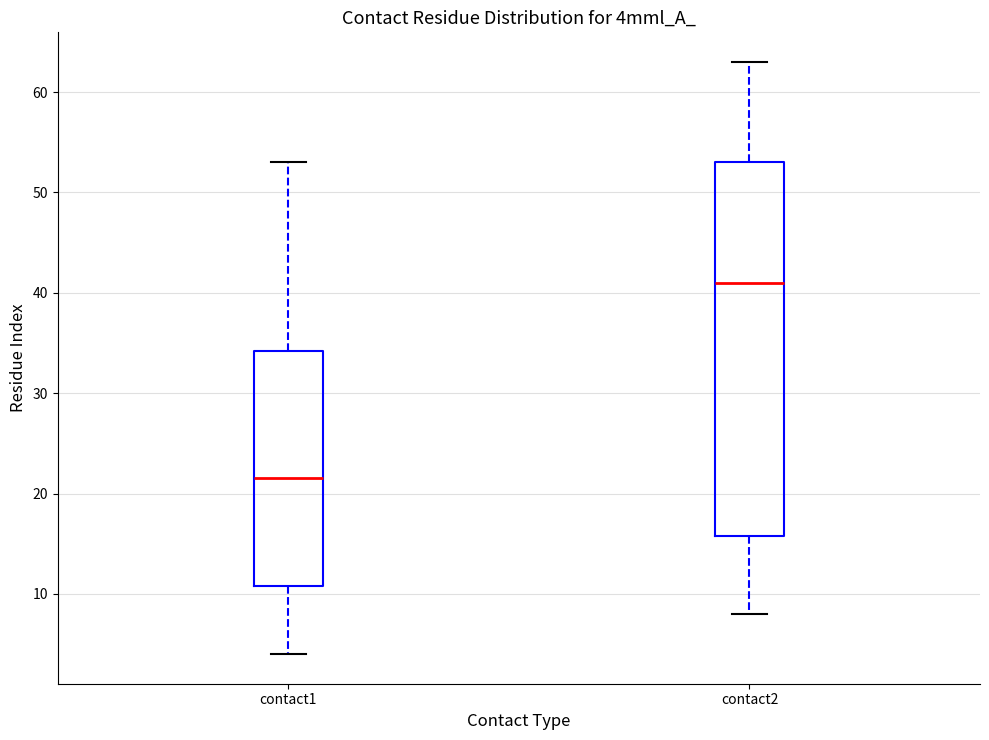

Reading left to right, read every box against the y-axis: the position of its median line, the range the box covers, and the ends of its whiskers. The values are not printed on the chart, so give them approximately, as read against the axis.

contact1: median 22, box 11 to 34, whiskers 4 to 53
contact2: median 41, box 16 to 53, whiskers 8 to 63